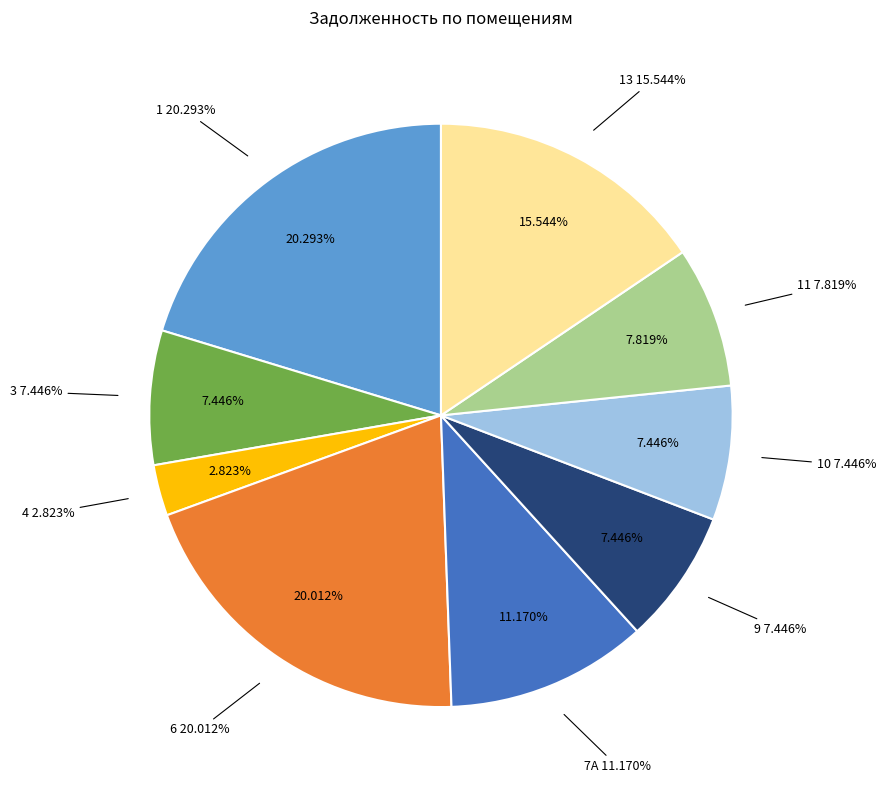

What portion of the pie excludes 7А?

88.8%